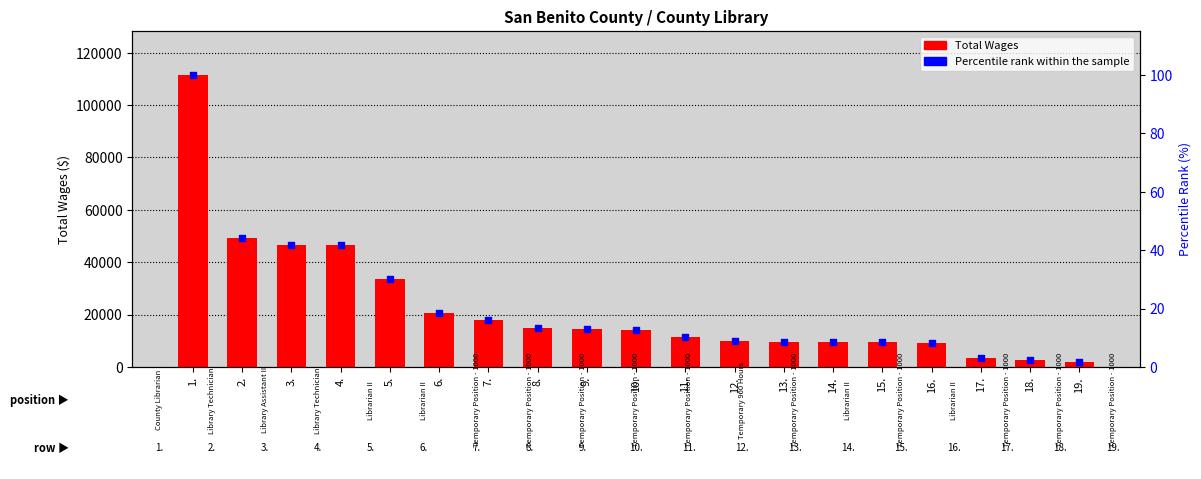

At how many categories does at least one series exceed 25024?

5